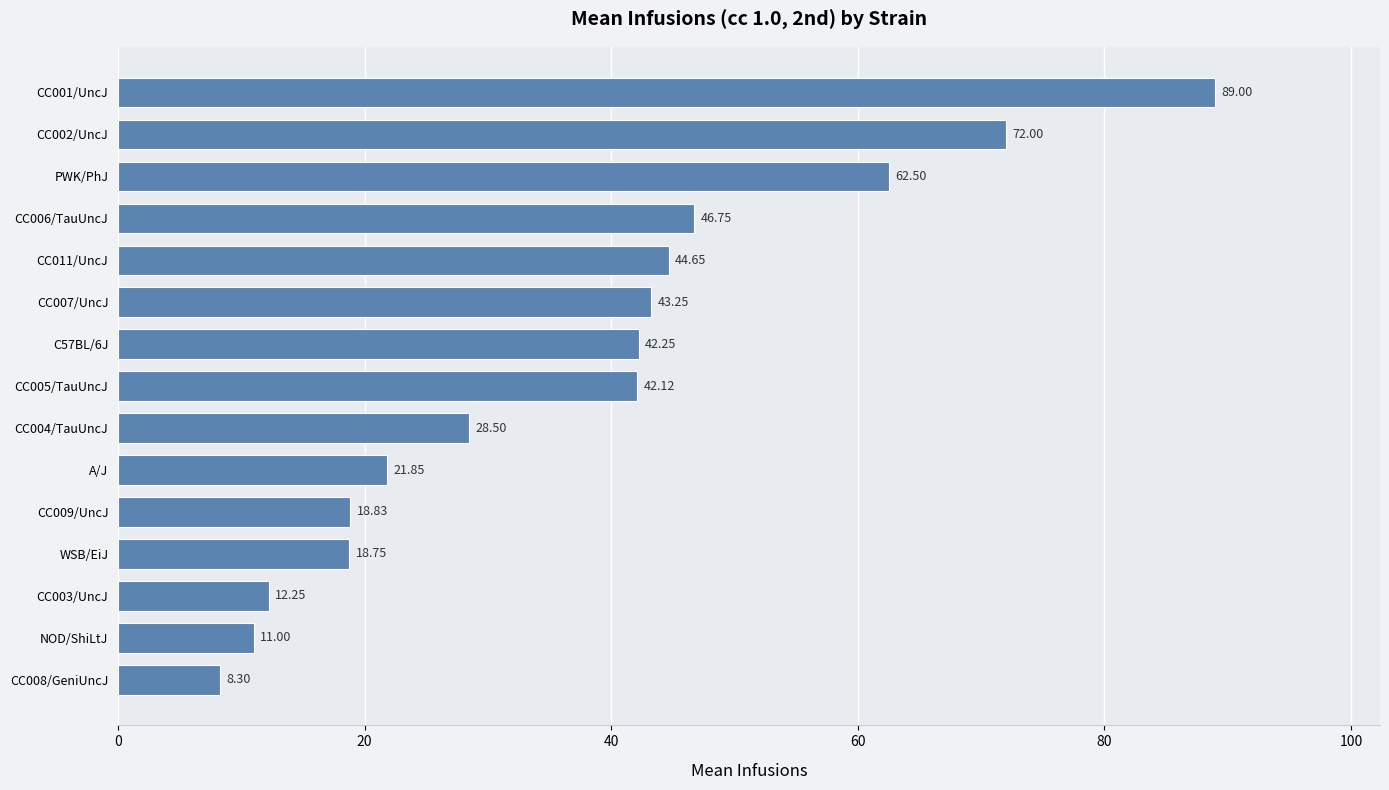

What is the average value?

37.5